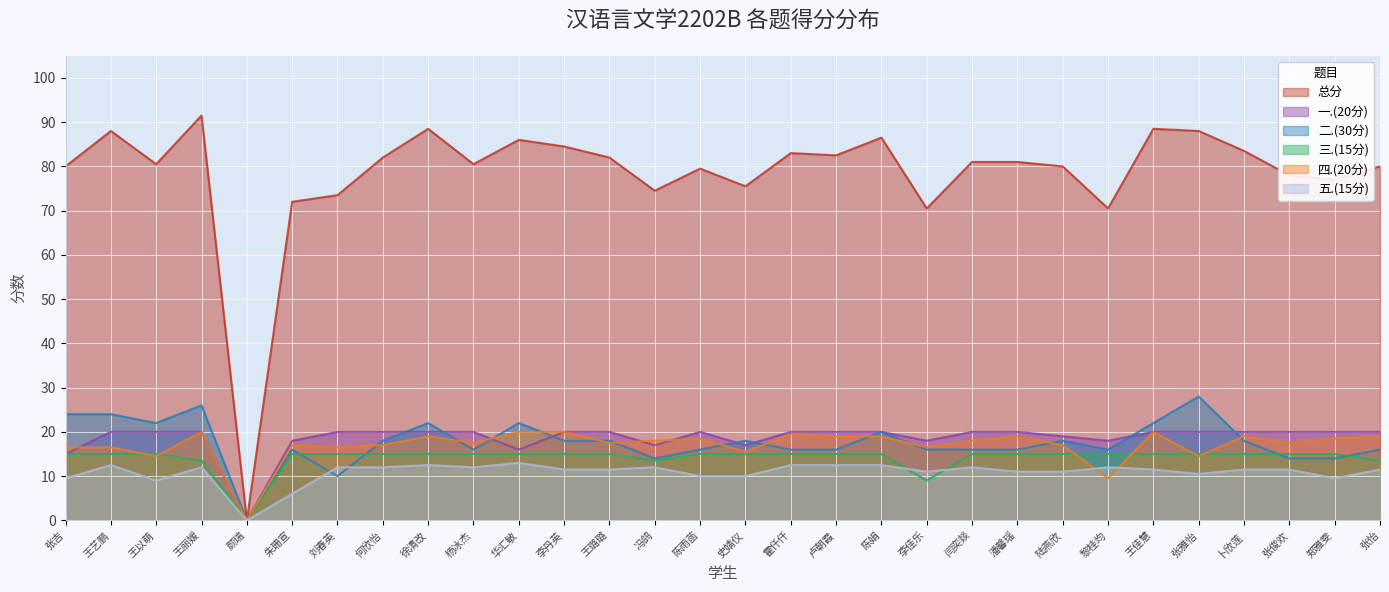

The value of 三.(15分) at 张俊欢 is 6.1. True or false?

False